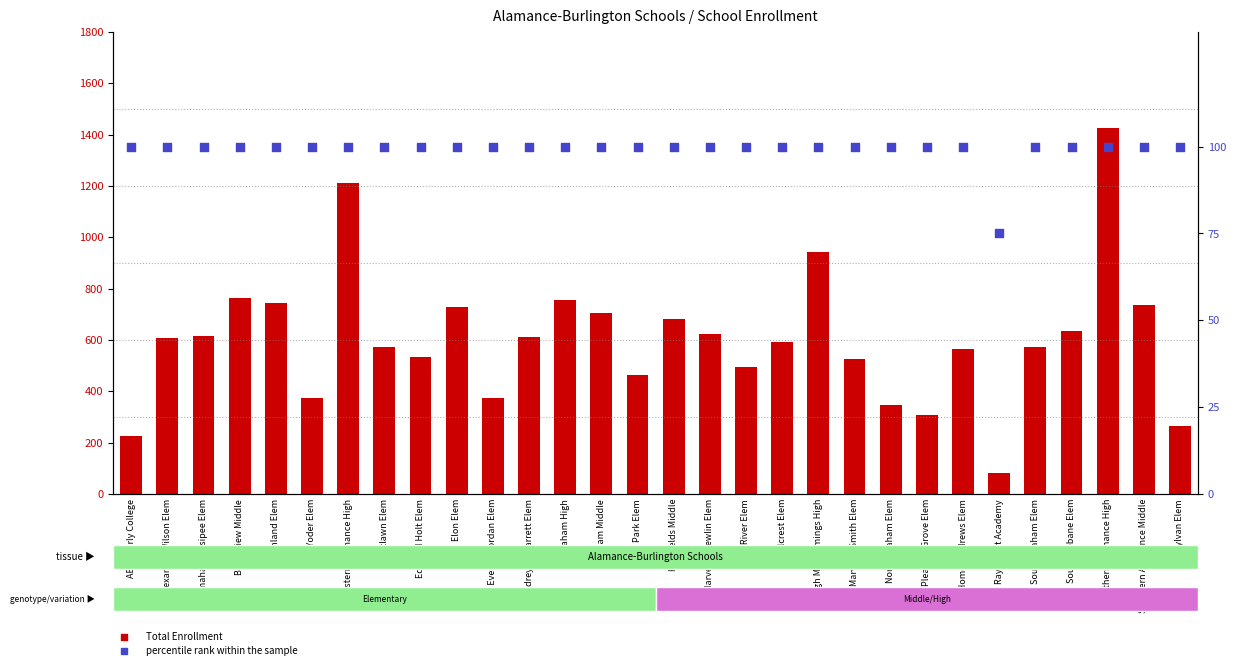

What is the total value across all series at Altamahaw-Ossipee Elem?

715